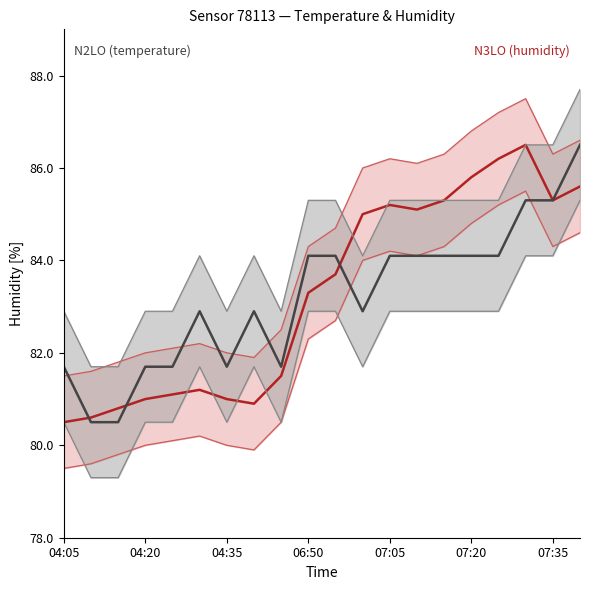

How many values in the humidity series are below 82?

9